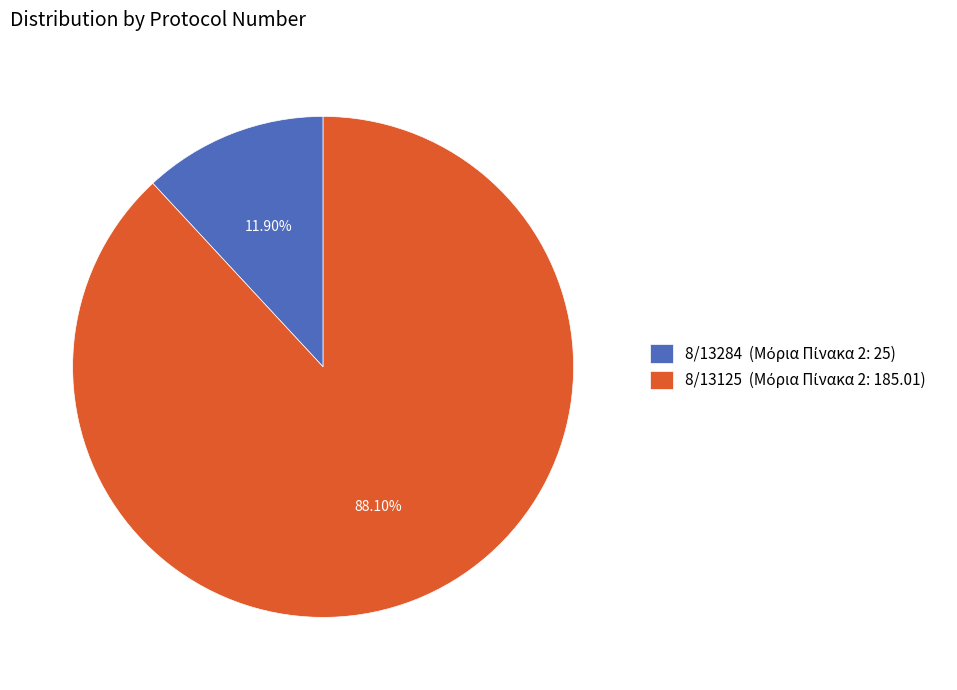

Which slice is the smallest?

8/13284